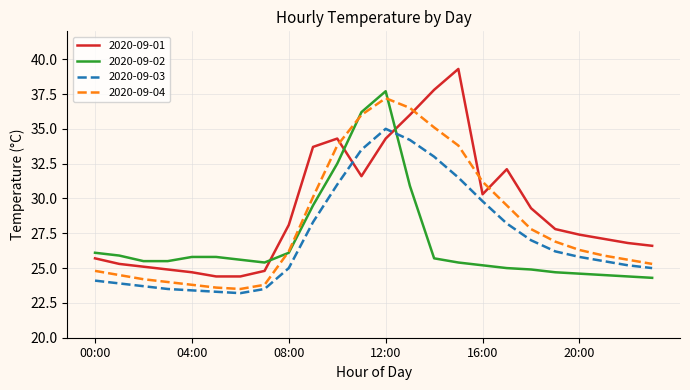

What is the lowest value of the 2020-09-02 series?

24.3